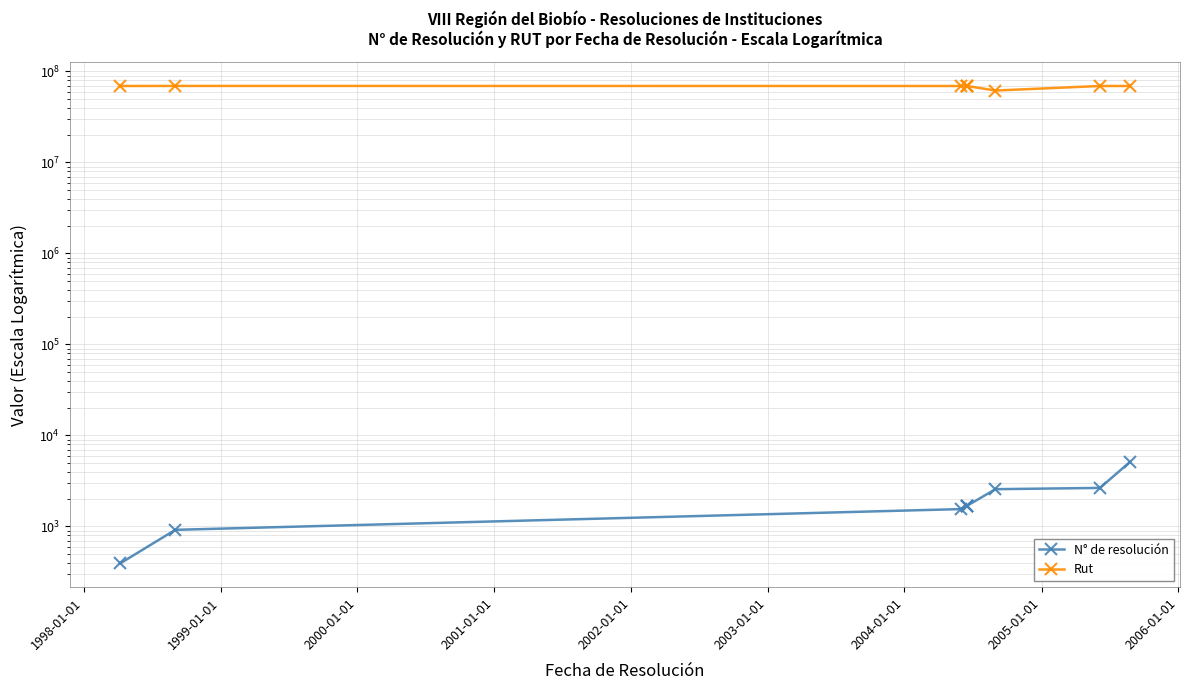

True or false: N° de resolución and Rut cross at least once.

False